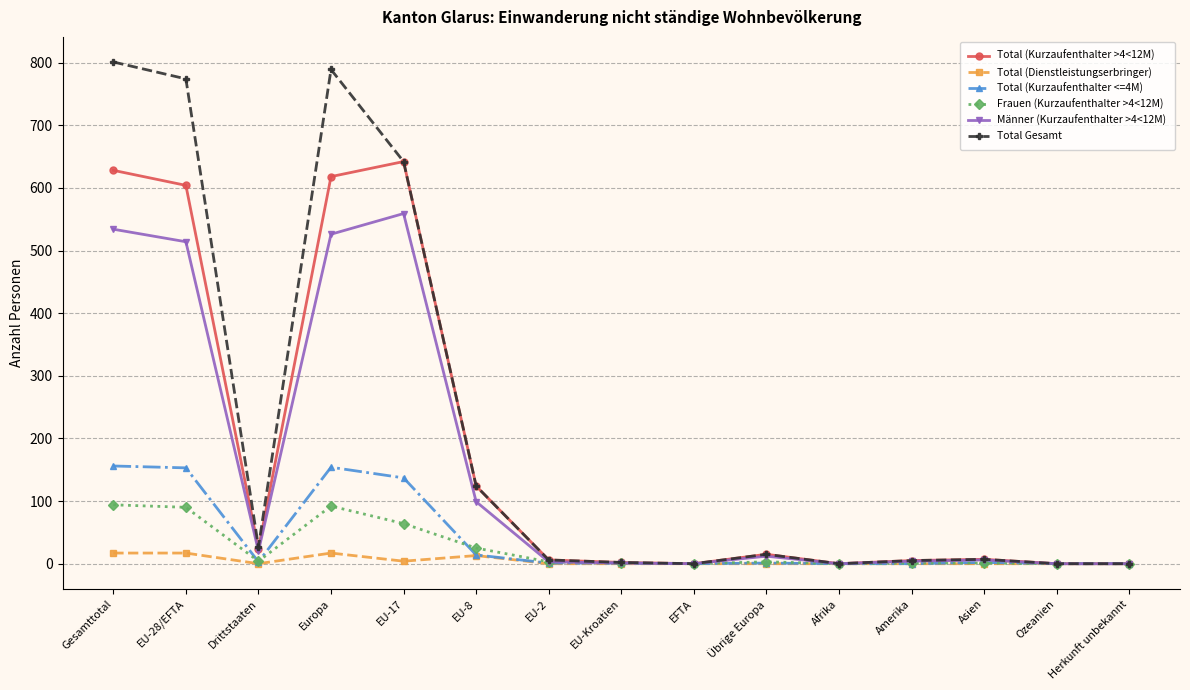

Which series has the largest total across all categories?

Total Gesamt